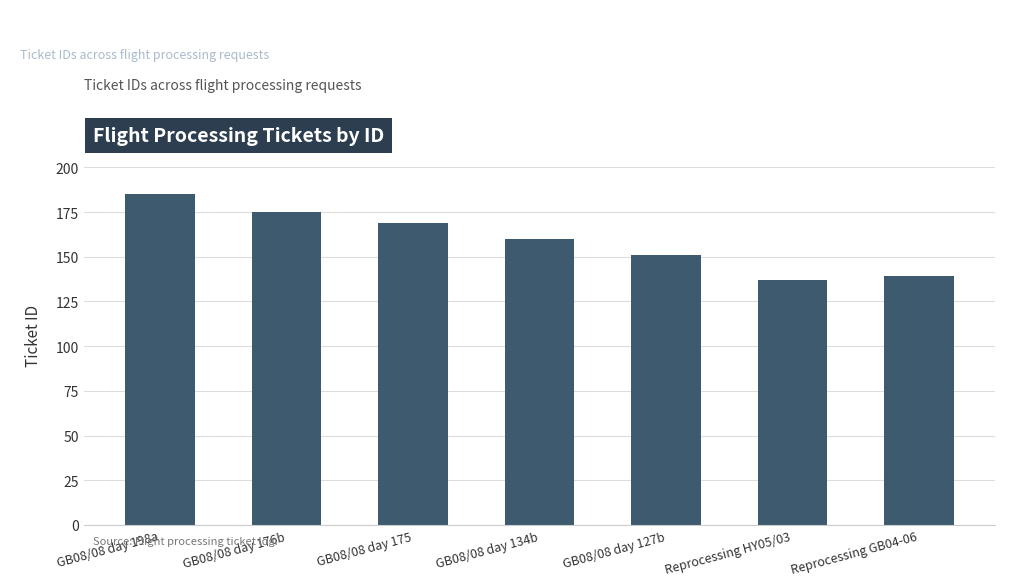

What is the change in value from GB08/08 day 176b to GB08/08 day 127b?

-24